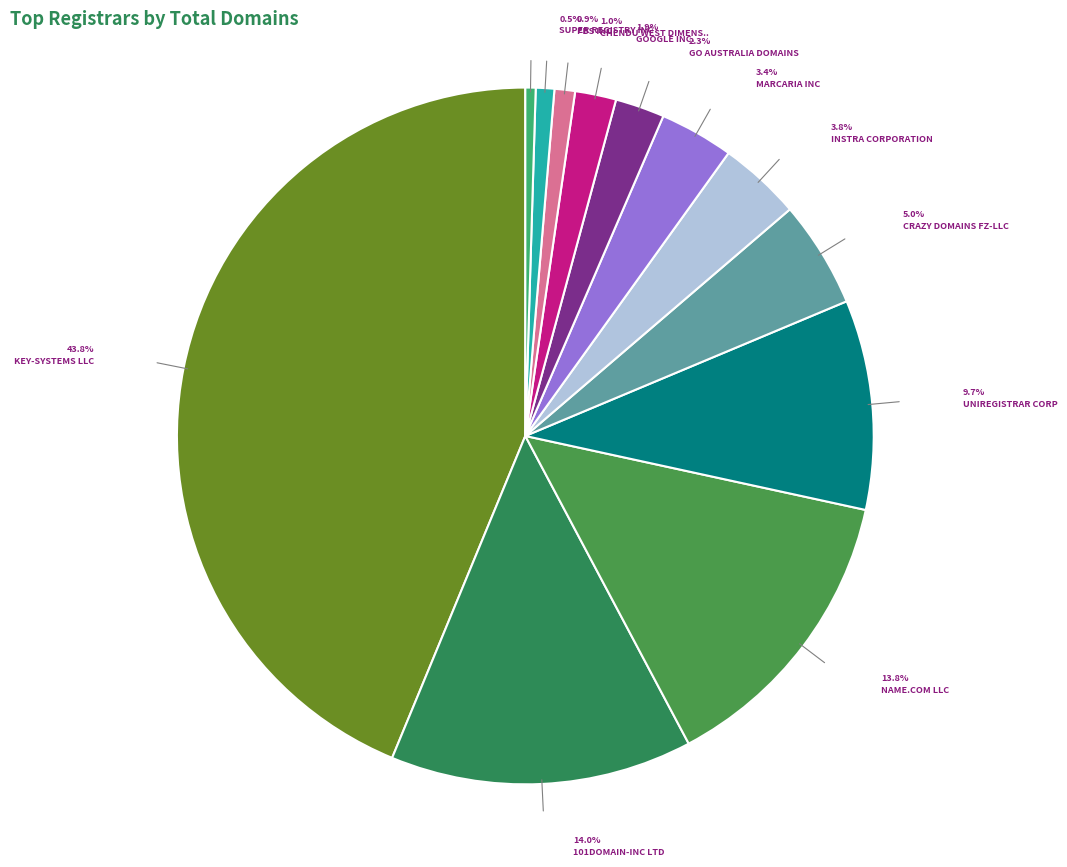

To the nearest percent, what is the difference between the largest and smallest slice percentages?

43%